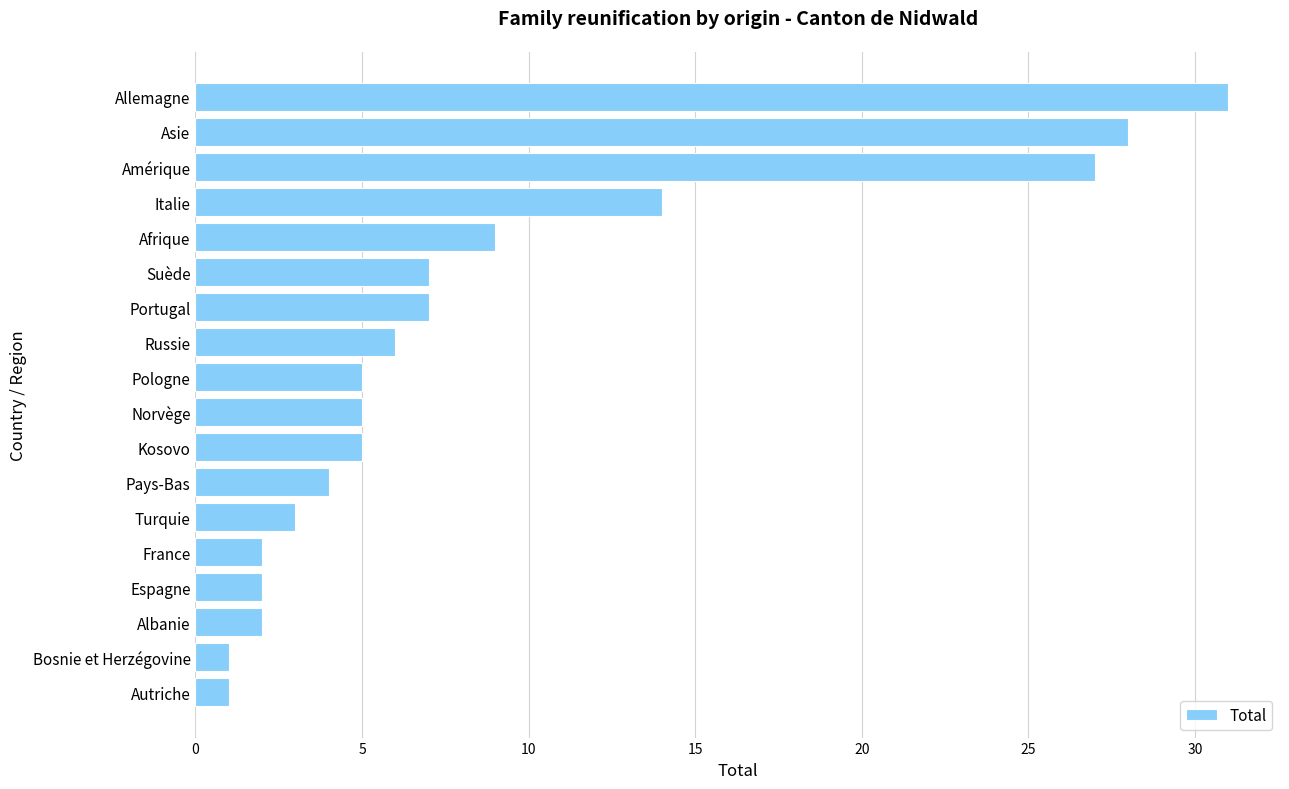

Is it true that the value at Allemagne is 31?

True